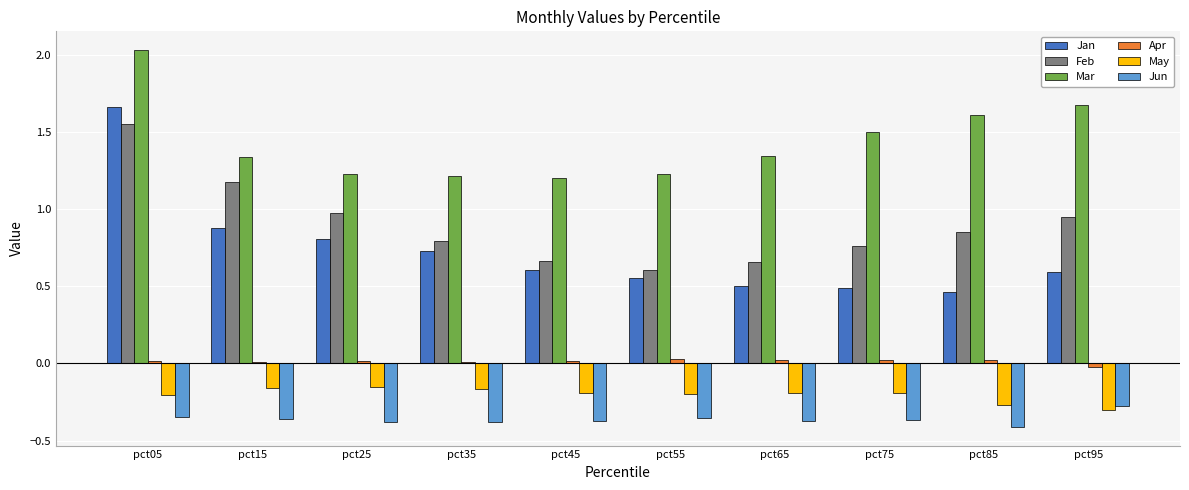

Rank the series by their maximum value, from highest to lowest.

Mar, Jan, Feb, Apr, May, Jun